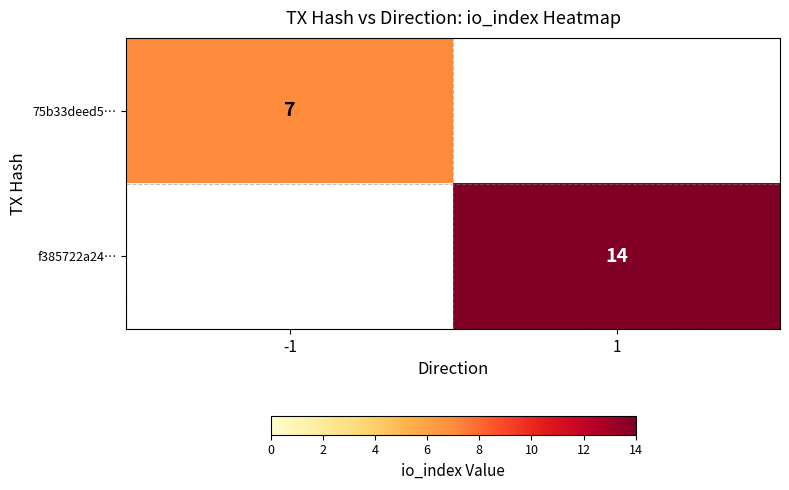

True or false: f385722a24… has a value of 14 at 1.

True